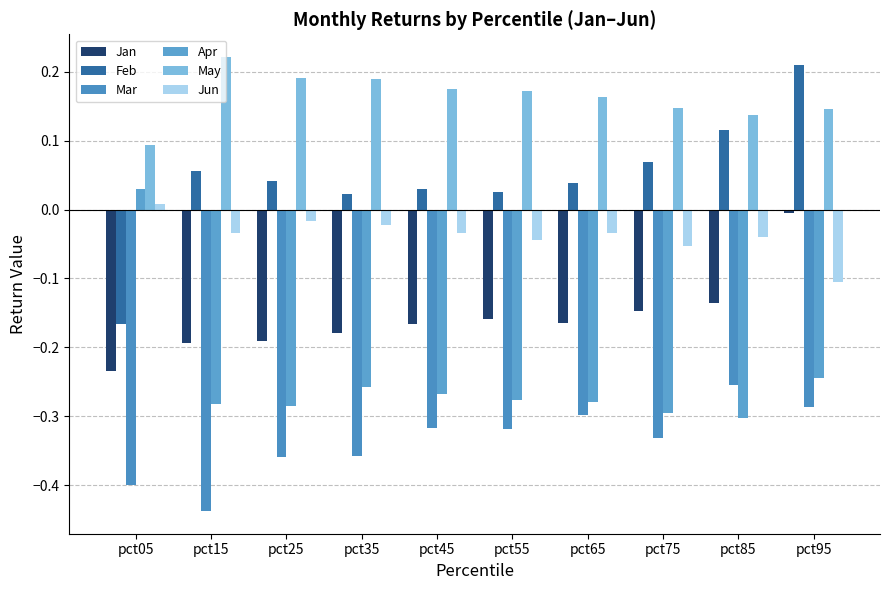

Which has a higher value, pct15 or pct45?

pct45